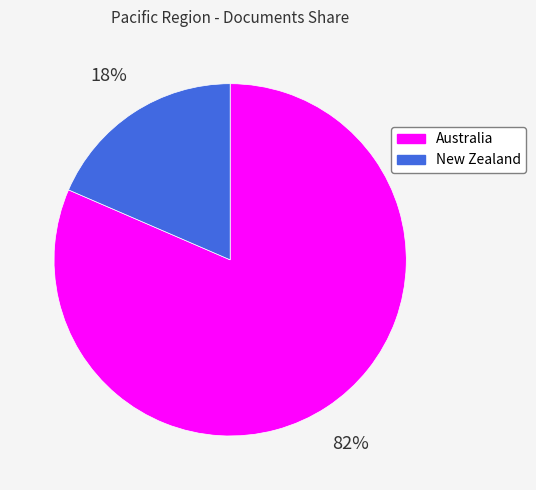

Do Australia and New Zealand together represent more than half of the pie?

Yes